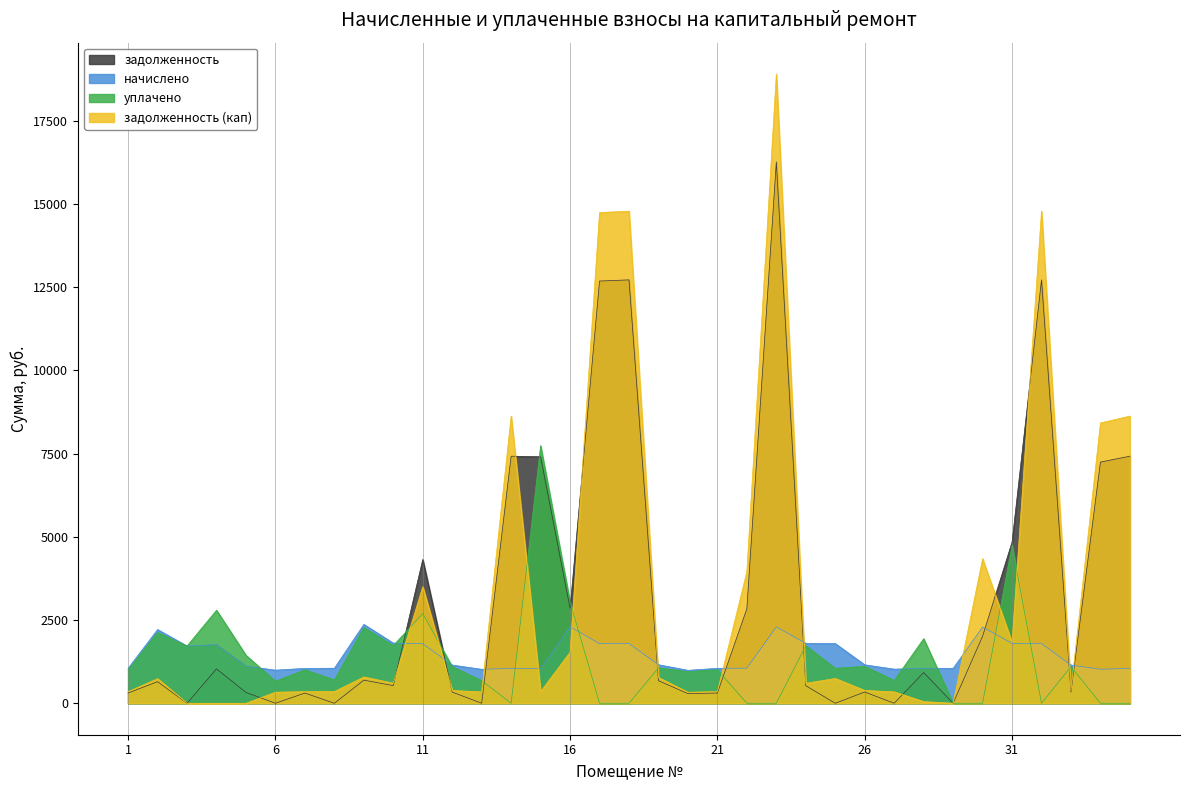

Reading left to right, transcribe all the data shown in this chart.

задолженность: 1=307.4	2=648.5	3=0.0	4=1033.9	5=326.5	6=0.0	7=306.7	8=0.0	9=693.9	10=530.2	11=4317.1	12=336.0	13=0.0	14=7420.2	15=7402.5	16=2853.6	17=12679.7	18=12715.2	19=677.9	20=289.9	21=307.4	22=2838.3	23=16257.0	24=527.0	25=0.0	26=338.2	27=0.0	28=922.6	29=0.0	30=2013.5	31=4841.1	32=12715.2	33=336.0	34=7243.1	35=7420.2
начислено: 1=1049.6	2=2214.1	3=1719.3	4=1761.8	5=1114.6	6=994.6	7=1047.1	8=1052.1	9=2369.0	10=1806.8	11=1789.3	12=1147.0	13=1019.6	14=1047.1	15=1044.6	16=2299.1	17=1789.3	18=1794.3	19=1157.0	20=989.6	21=1049.6	22=1054.6	23=2294.1	24=1799.3	25=1791.8	26=1154.5	27=1024.6	28=1049.6	29=1049.6	30=2289.1	31=1799.3	32=1794.3	33=1147.0	34=1022.1	35=1047.1
уплачено: 1=1007.2	2=2124.6	3=1719.3	4=2793.9	5=1441.0	6=663.1	7=1004.8	8=701.4	9=2273.3	10=1733.8	11=2693.5	12=1100.7	13=679.7	14=0.0	15=7733.9	16=3045.1	17=0.0	18=0.0	19=1063.5	20=949.6	21=1007.2	22=0.0	23=0.0	24=1726.6	25=1049.7	26=1107.9	27=683.1	28=1938.6	29=0.0	30=0.0	31=4743.4	32=0.0	33=1100.7	34=0.0	35=0.0
задолженность (кап): 1=349.9	2=738.0	3=0.0	4=0.0	5=0.0	6=331.5	7=349.0	8=351.5	9=789.7	10=602.3	11=3500.4	12=382.4	13=339.9	14=8623.6	15=348.2	16=1532.7	17=14736.0	18=14777.4	19=773.3	20=329.9	21=349.9	22=3951.9	23=18893.6	24=600.4	25=743.7	26=384.9	27=341.5	28=49.8	29=0.0	30=4339.2	31=1824.9	32=14777.4	33=382.4	34=8417.7	35=8623.6